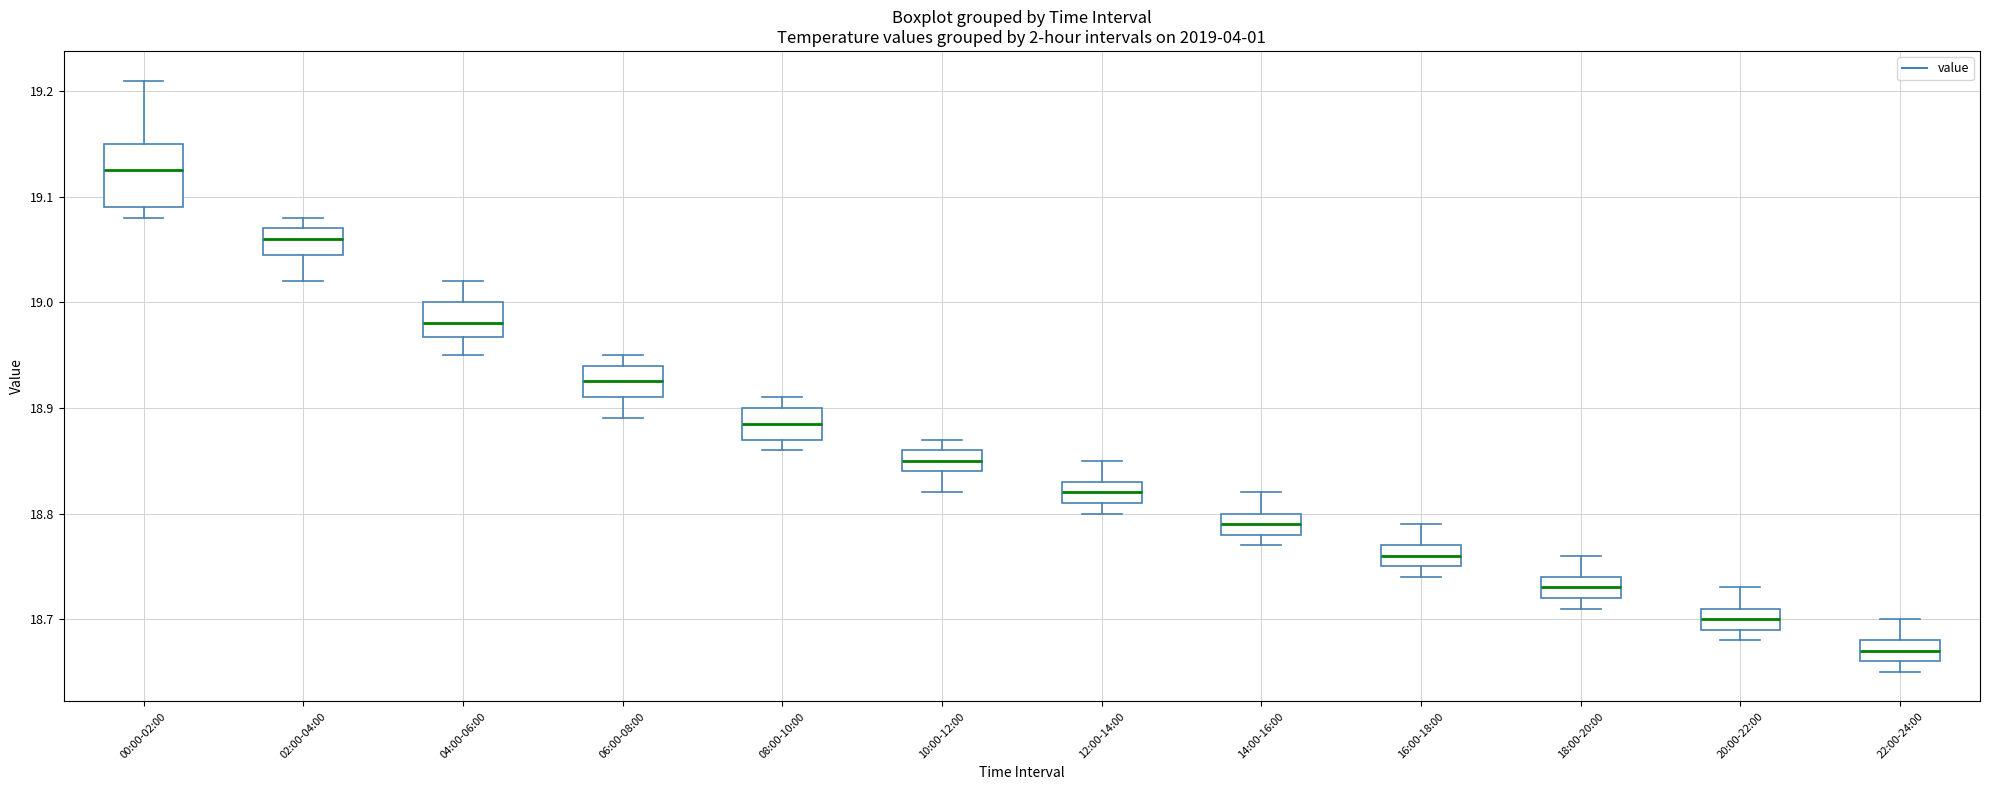

Which box has the highest median line?

00:00-02:00